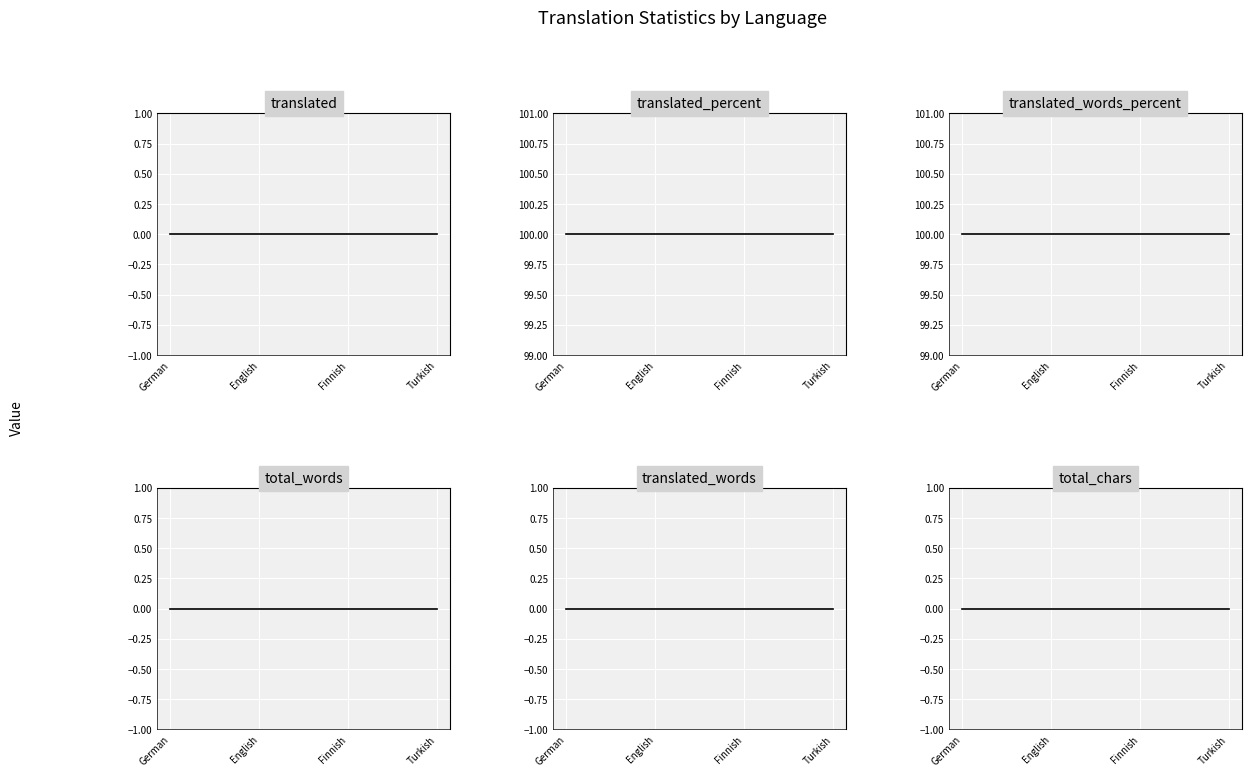

True or false: translated_words and total_chars cross at least once.

False